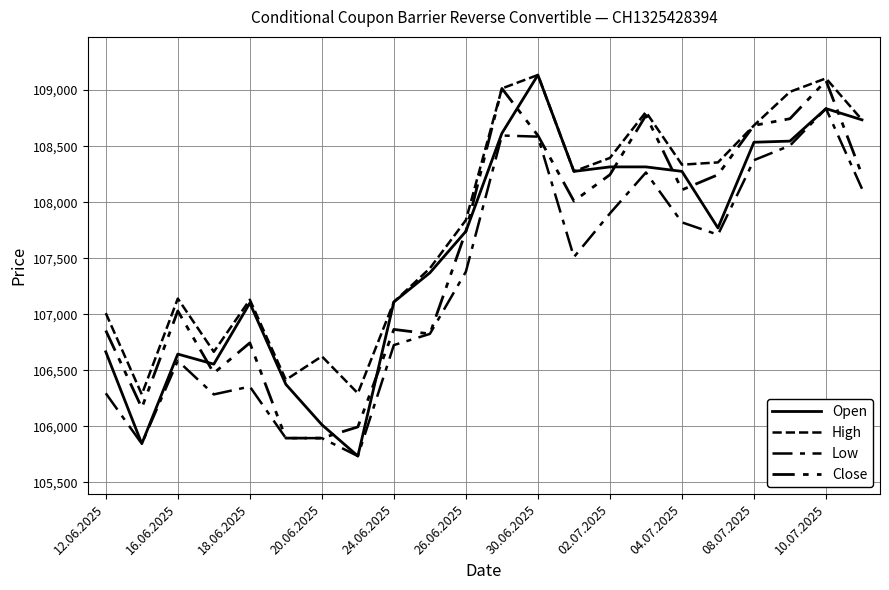

True or false: Open and Low cross at least once.

False